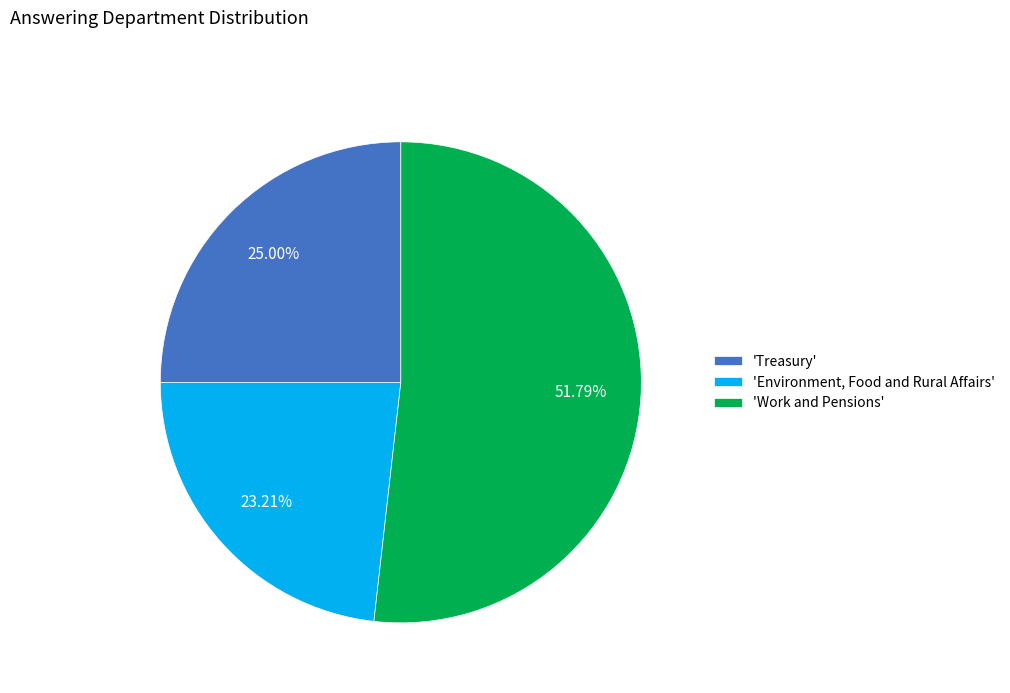

Between 'Work and Pensions' and 'Environment, Food and Rural Affairs', which is larger?

'Work and Pensions'